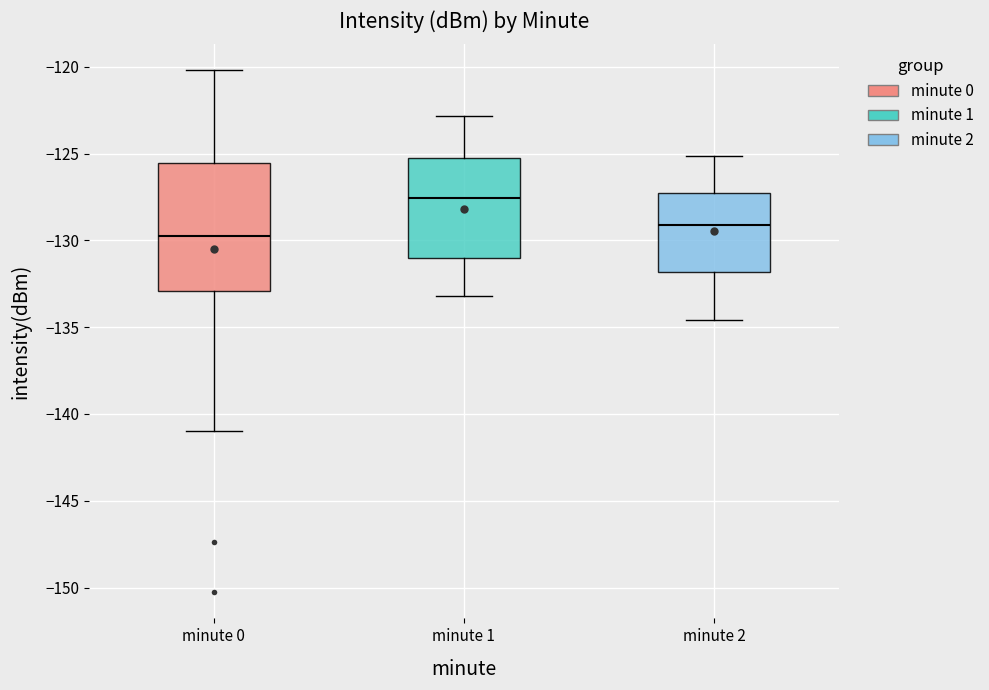

Reading left to right, read every box against the y-axis: the position of its median line, the range the box covers, and the ends of its whiskers. The values are not printed on the chart, so give them approximately, as read against the axis.

minute 0: median -130.0, box -133.0 to -125.5, whiskers -141.0 to -120.0
minute 1: median -127.5, box -131.0 to -125.5, whiskers -133.0 to -123.0
minute 2: median -129.0, box -132.0 to -127.5, whiskers -134.5 to -125.0